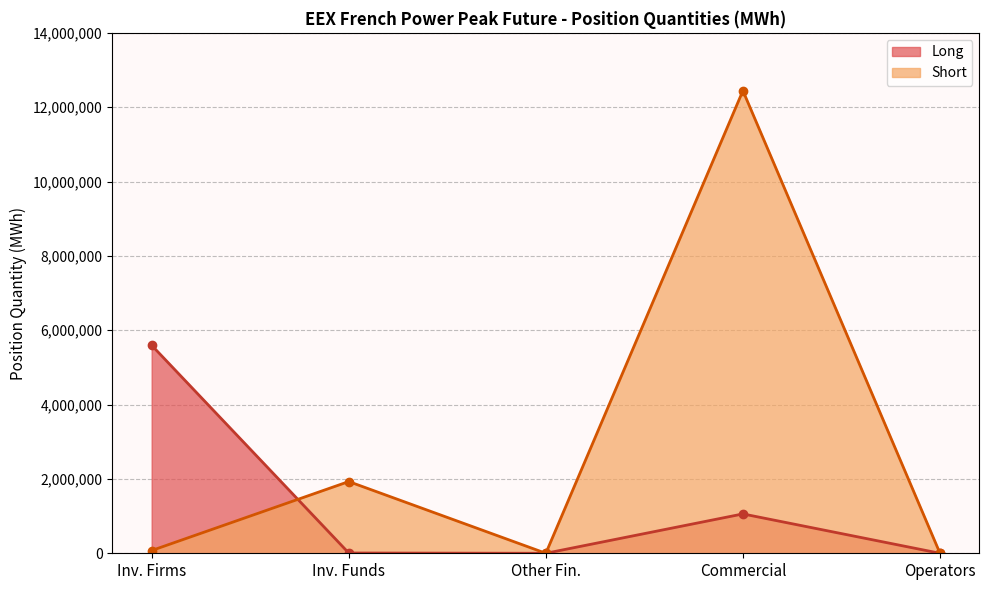

Which category has the highest value in the Short series?

Commercial